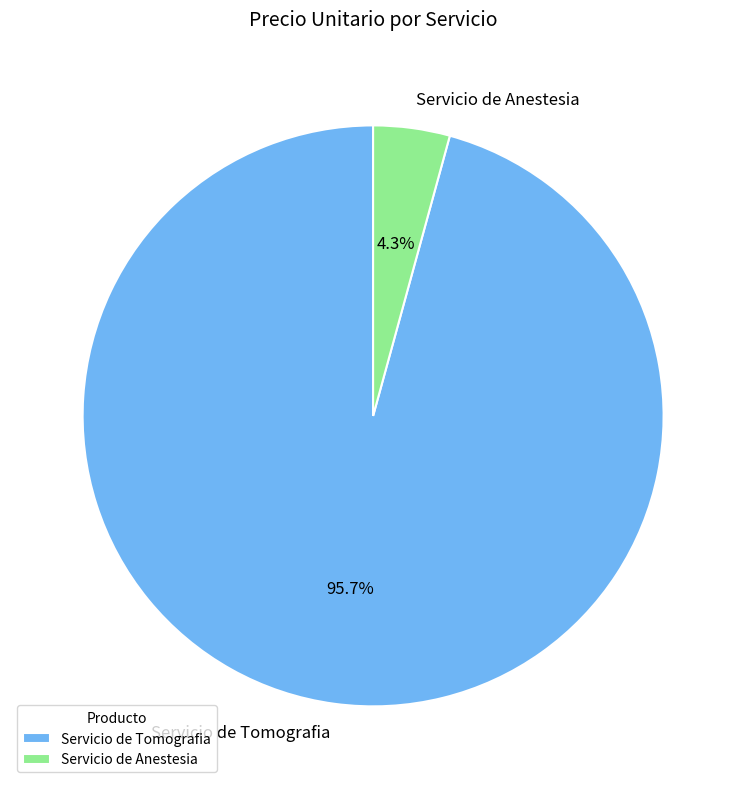

Is there any slice that represents more than half of the pie?

Yes